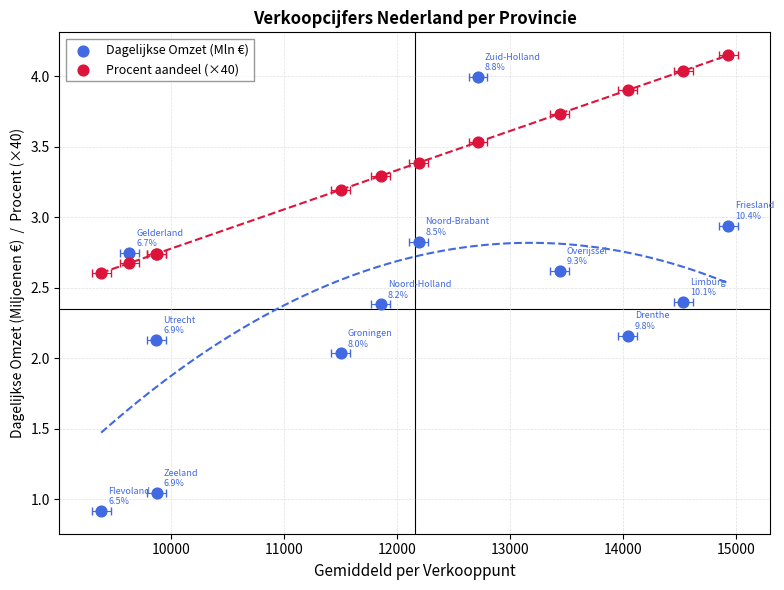

What are all the series names shown in the legend?

Dagelijkse Omzet (Mln €), Procent aandeel (×40)